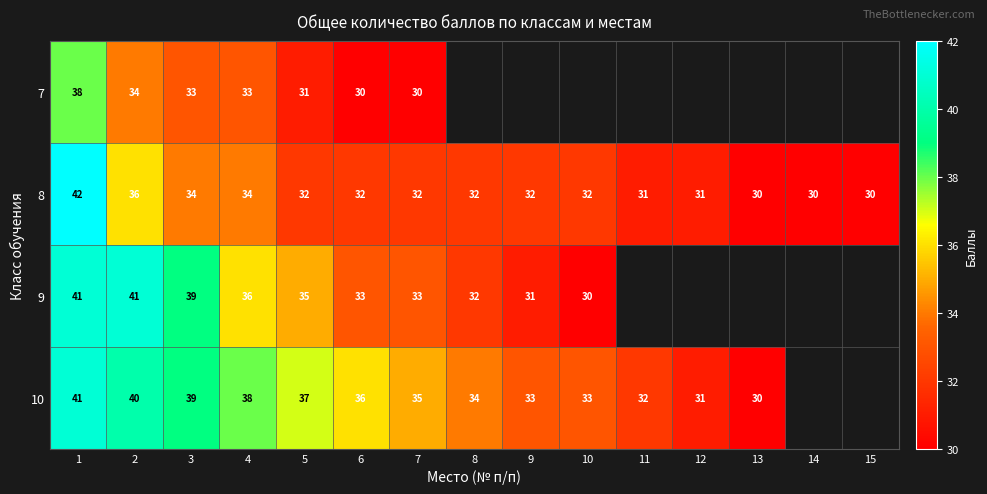

Is it true that 8 equals 67 at 1?

False